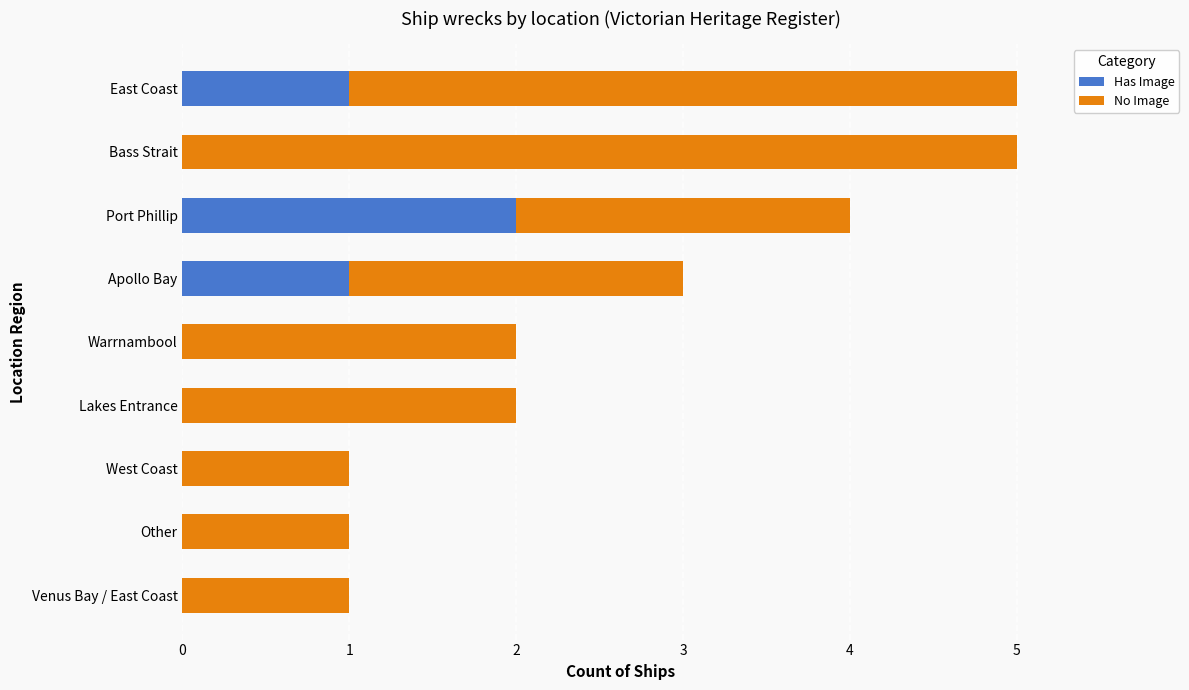

What is the sum of all Has Image values?

4